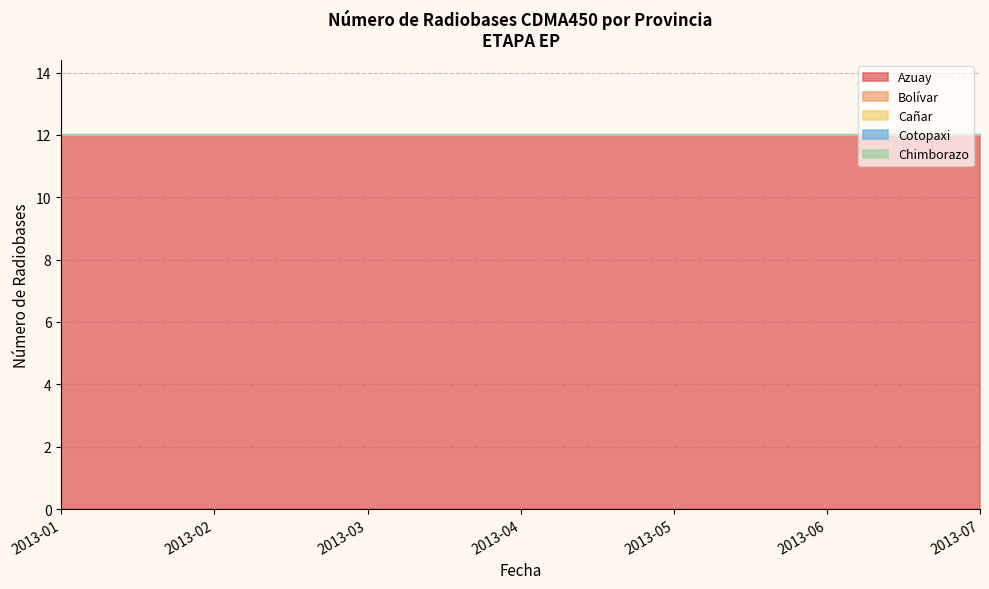

What is the greatest value displayed?

12